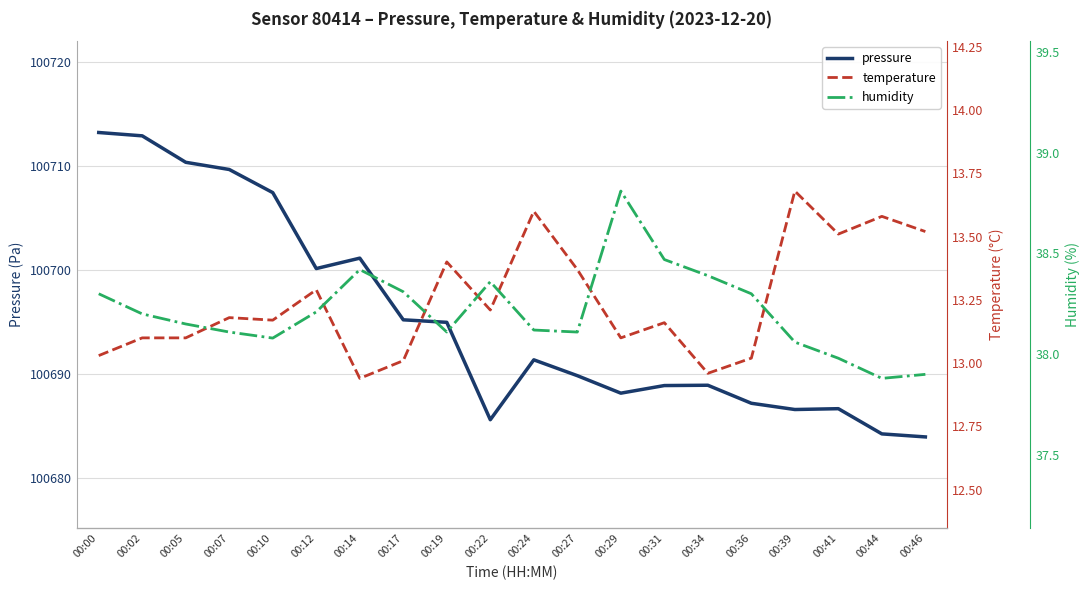

The value of humidity at 00:12 is 59.4. True or false?

False